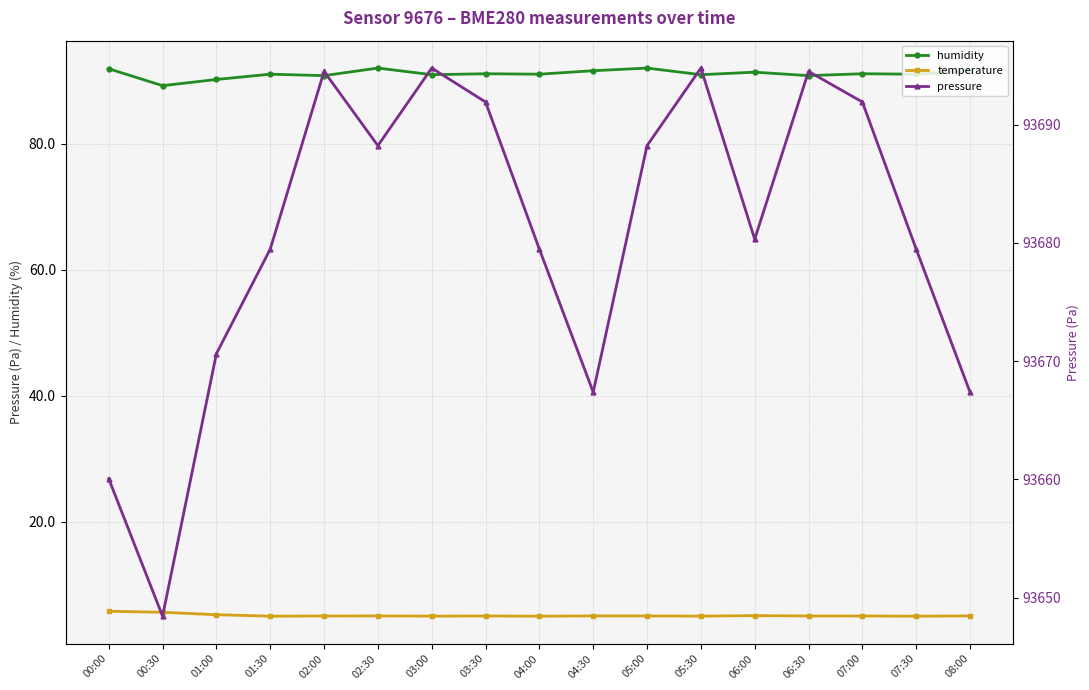

True or false: pressure and humidity intersect in this chart.

False